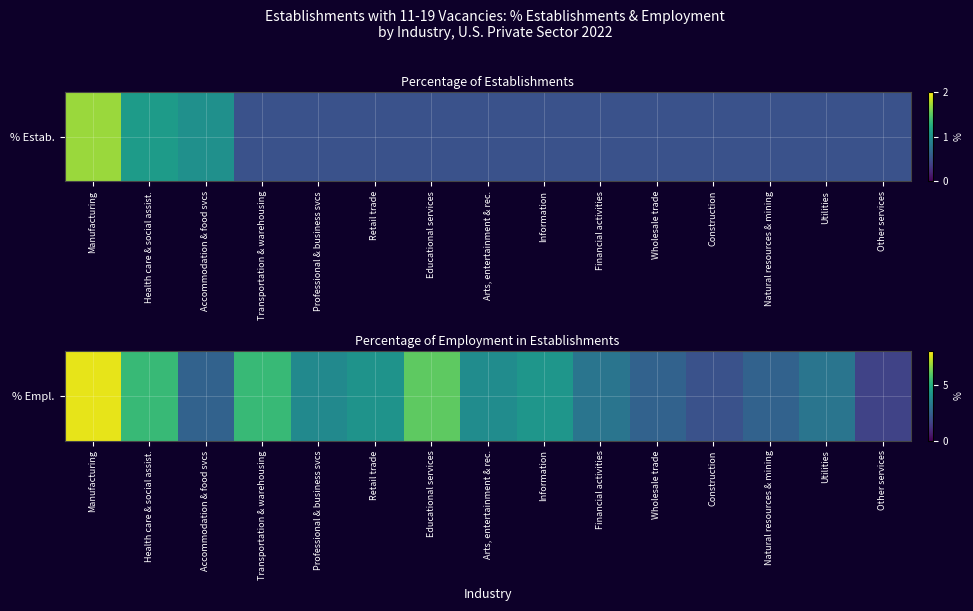

List the labels in order of value, smallest first.

Other services, Construction, Accommodation & food svcs, Wholesale trade, Natural resources & mining, Financial activities, Utilities, Professional & business svcs, Arts, entertainment & rec., Retail trade, Information, Health care & social assist., Transportation & warehousing, Educational services, Manufacturing